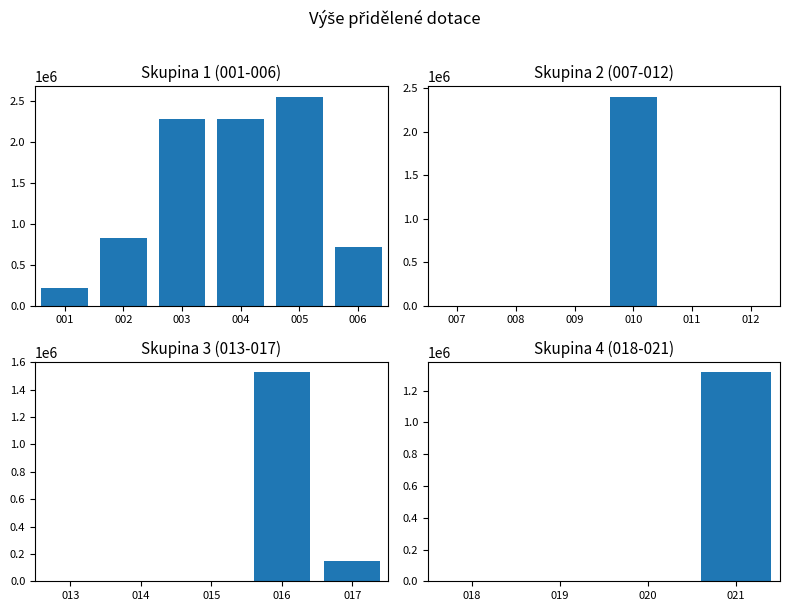

True or false: the data shows 2400000 at 2021/PVP_I/OKD/010.

True